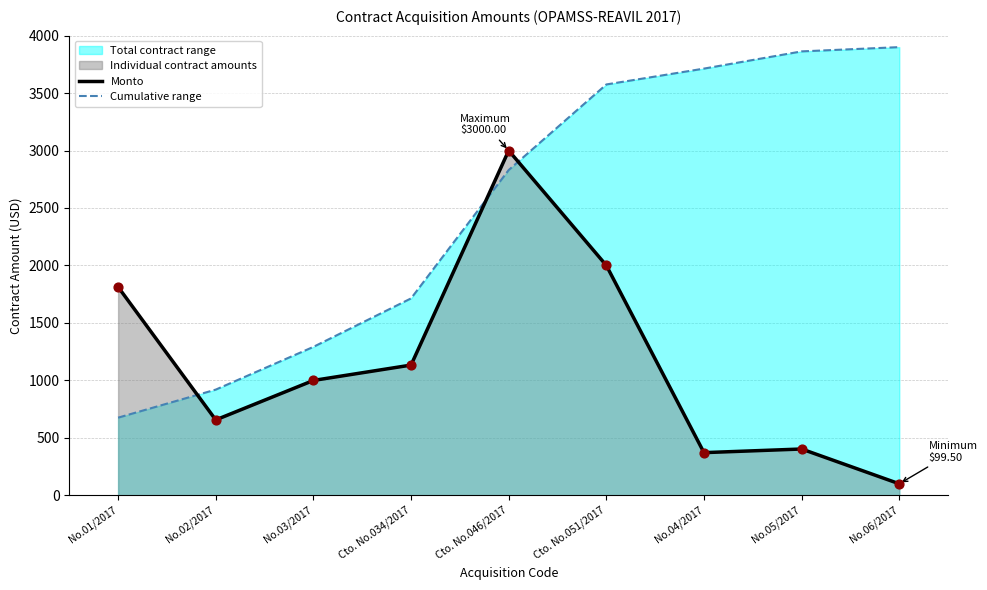

At which category is the sum across all series the highest?

Cto. No.046/2017